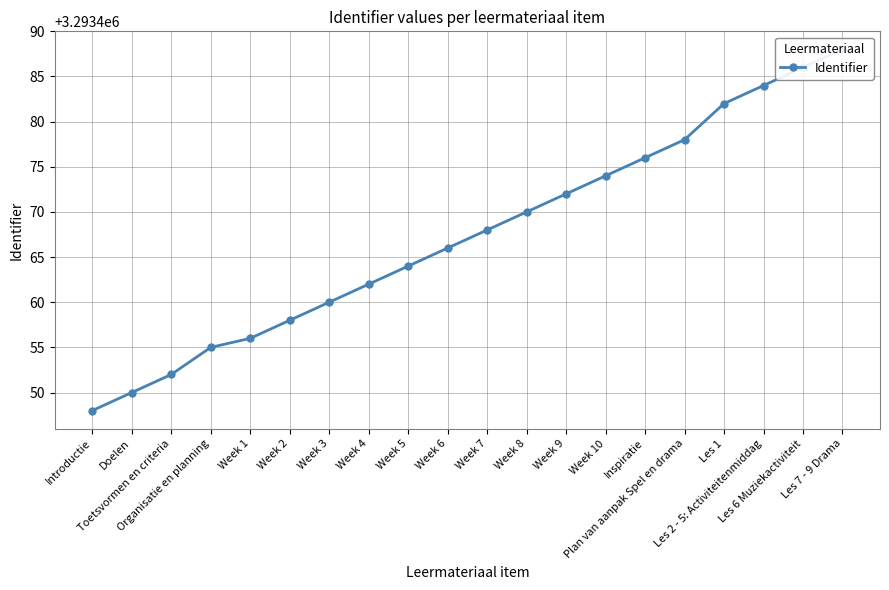

How many lines are shown in the chart?

1